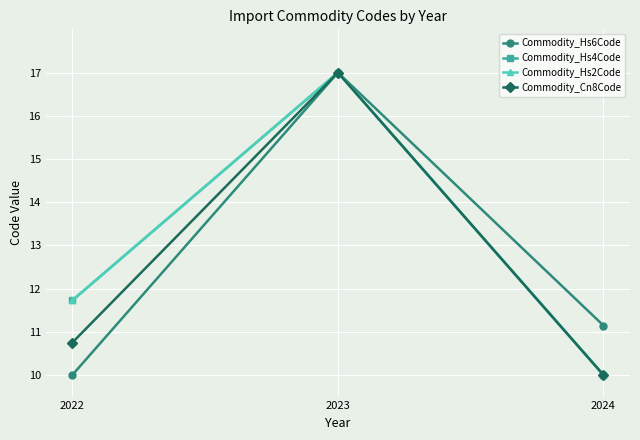

What is the difference between the highest and lowest values at 2022?

1.7